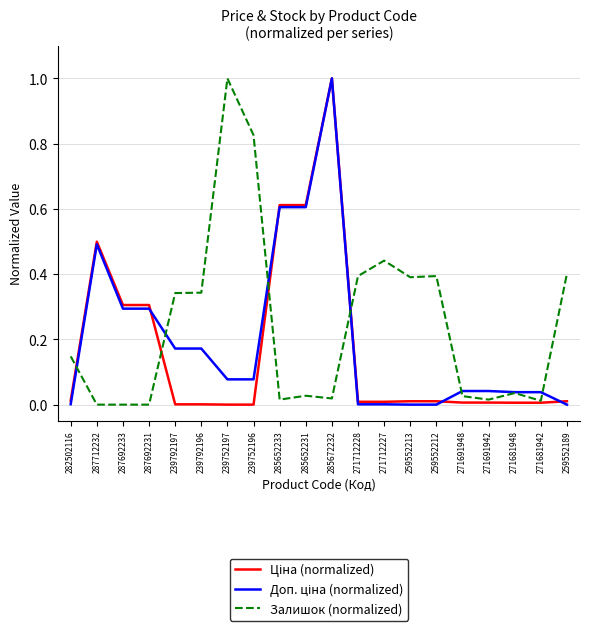

Between 282502116 and 239792196, which series saw the biggest shift?

Залишок (normalized)